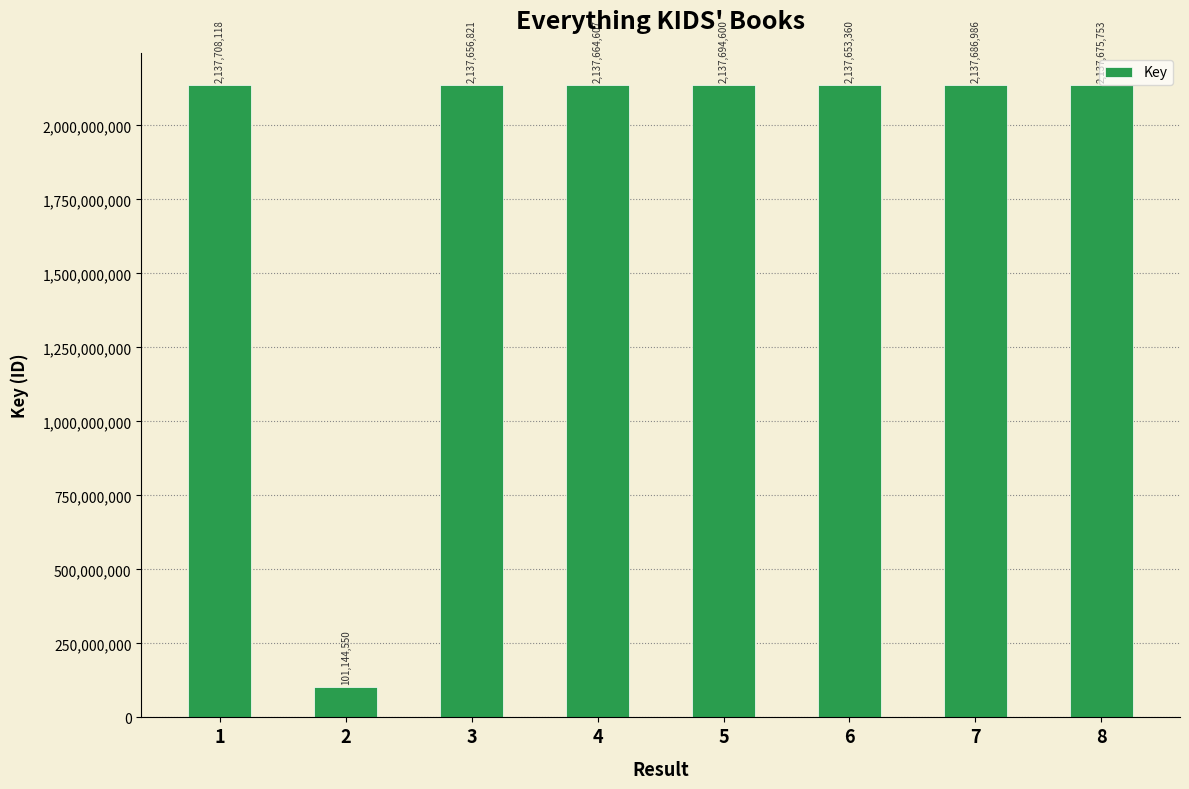

Between 8 and 2, which is larger?

8